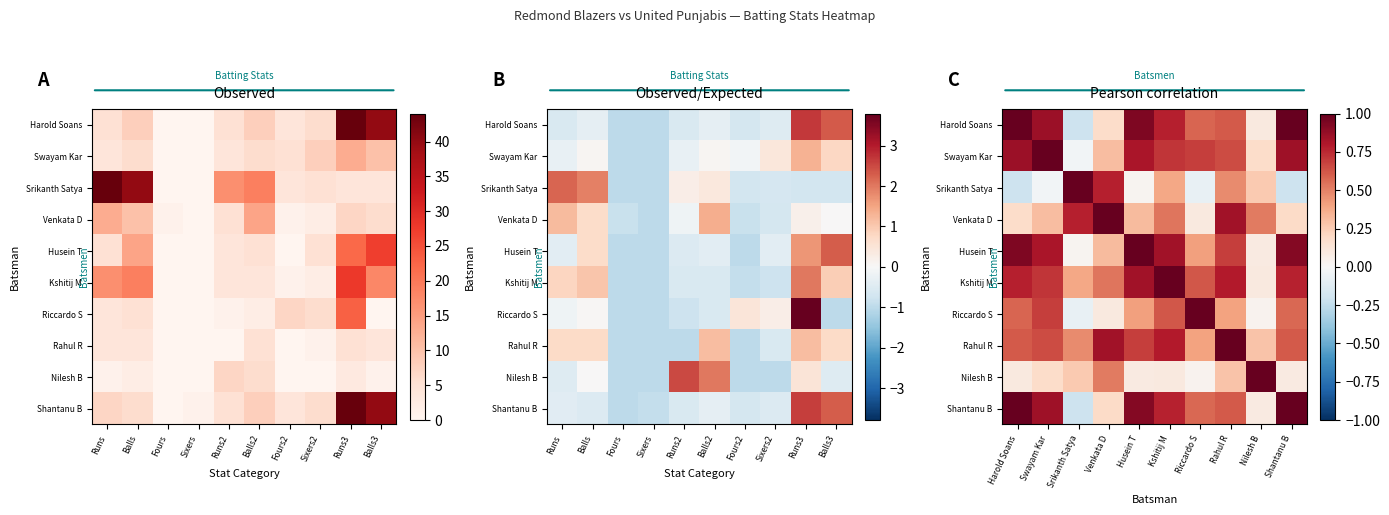

What is the average value of the Swayam Kar series?

0.6